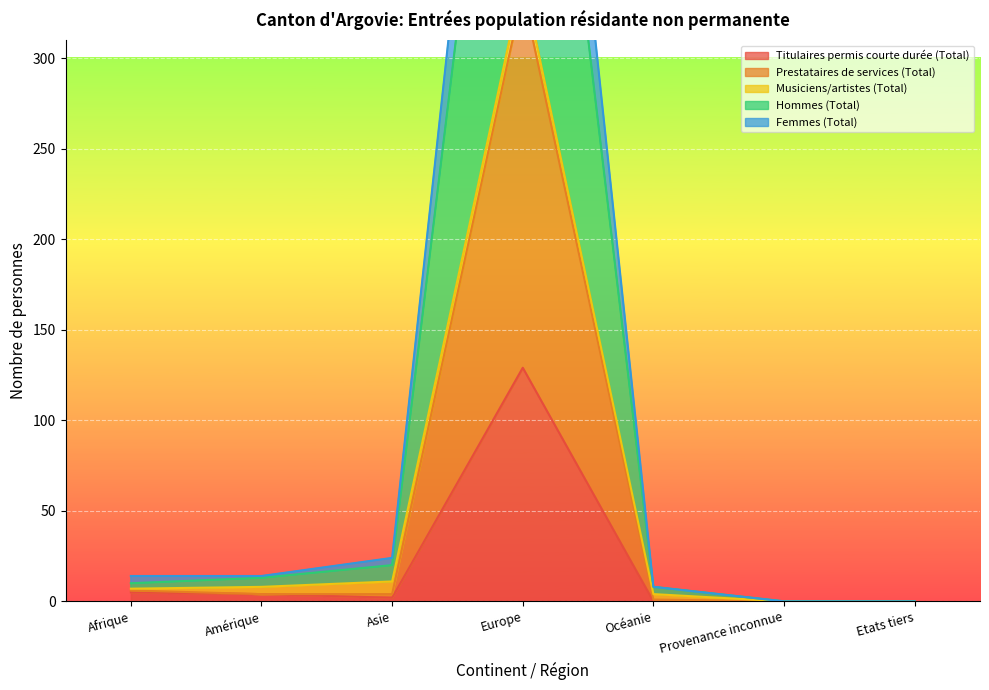

How many positive values does the Prestataires de services (Total) series have?

5